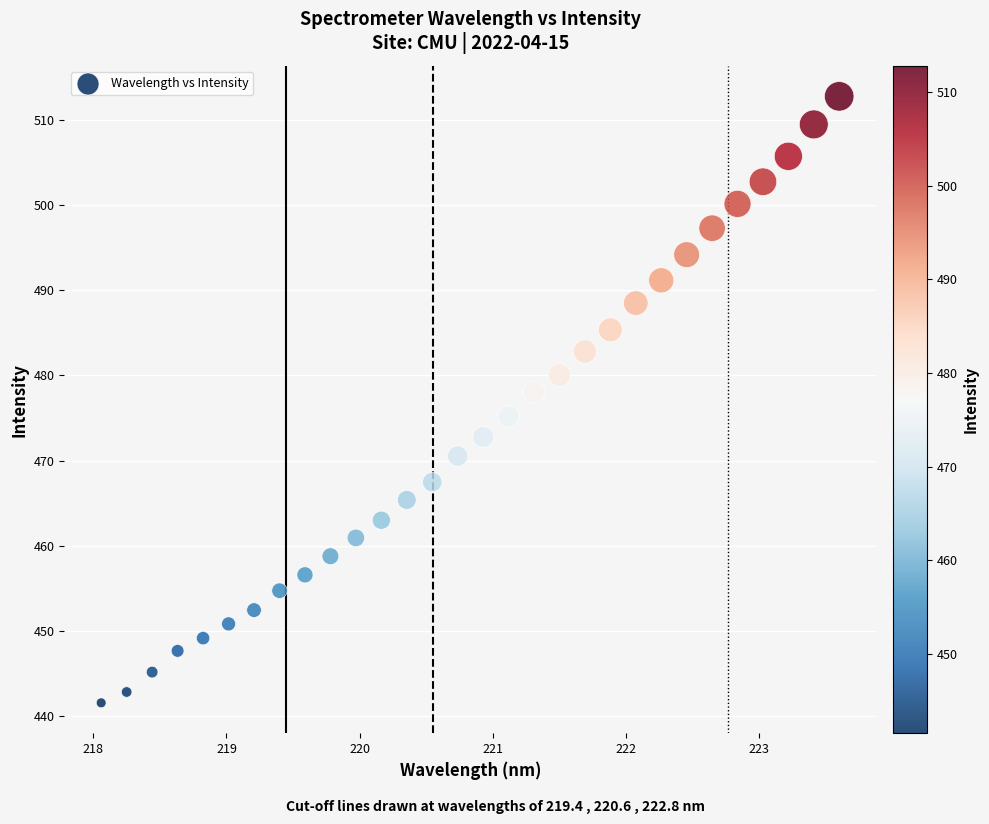

What Y value in the scatter plot is closest to 477?

478.0